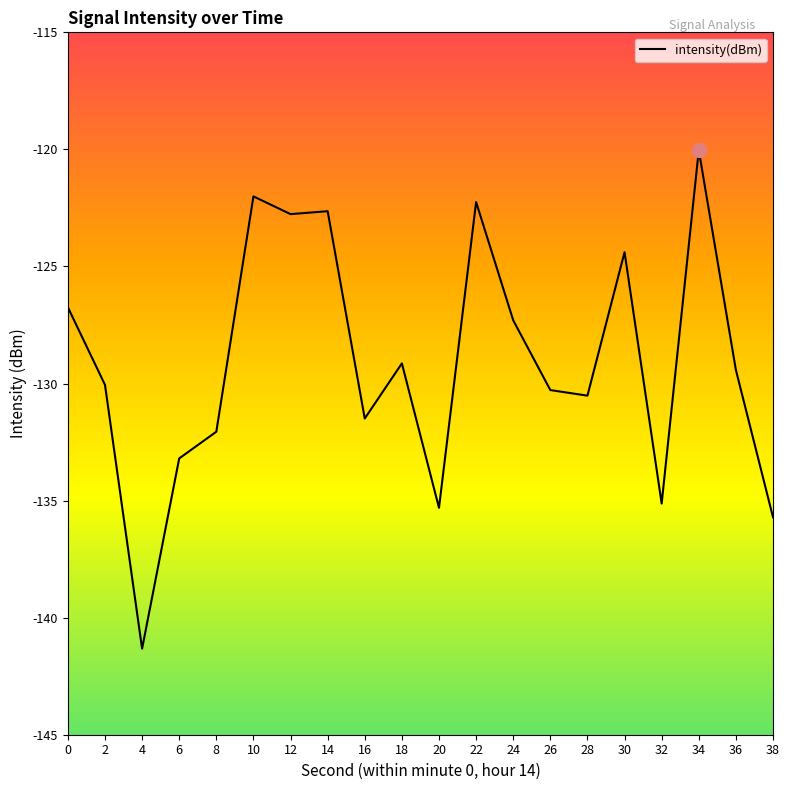

Which category has the lowest value across all series?

4